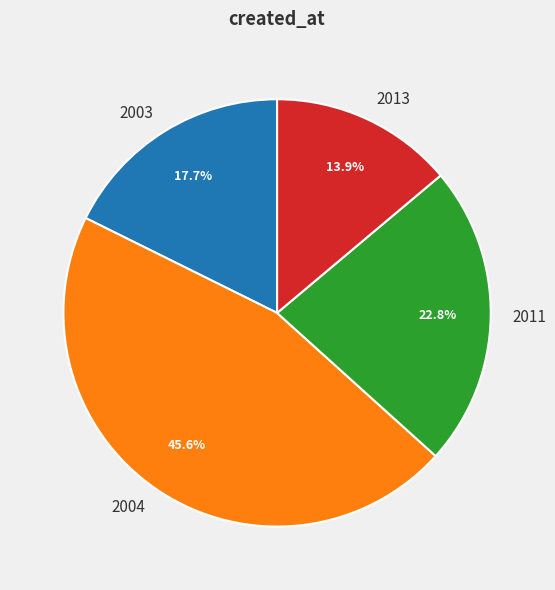

Which category has the biggest portion of the pie?

2004